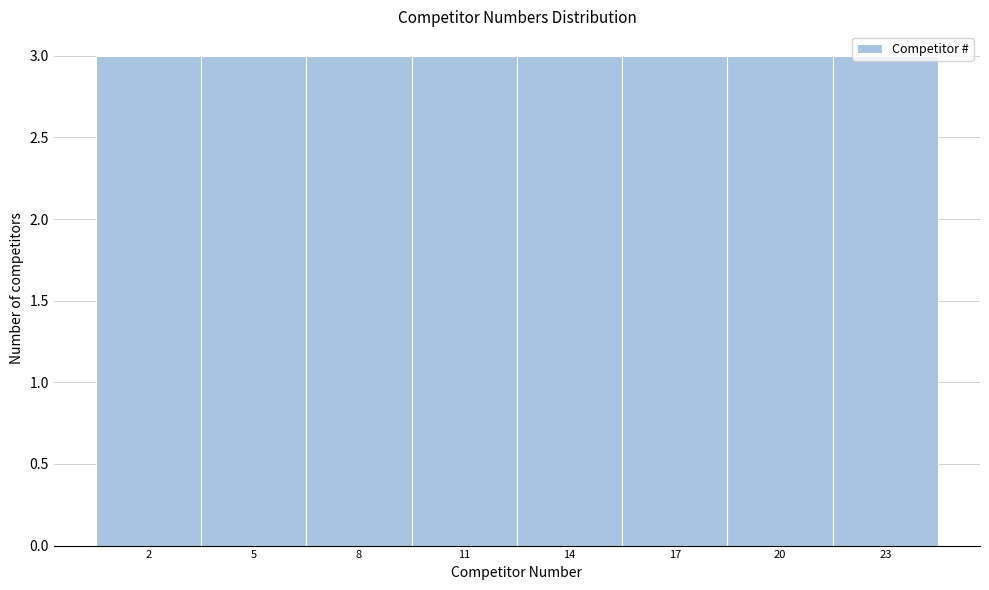

Reading left to right, list every bar in this chart as the range it spans on the x-axis followed by its height. The values are not printed on the chart, so give them approximately, as read against the axis.

0.5 to 3.5: 3
3.5 to 6.5: 3
6.5 to 9.5: 3
9.5 to 12.5: 3
12.5 to 15.5: 3
15.5 to 18.5: 3
18.5 to 21.5: 3
21.5 to 24.5: 3